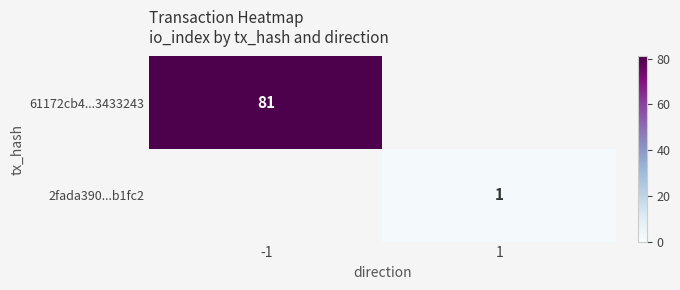

True or false: 2fada390...b1fc2 has a value of 1 at 1.

True